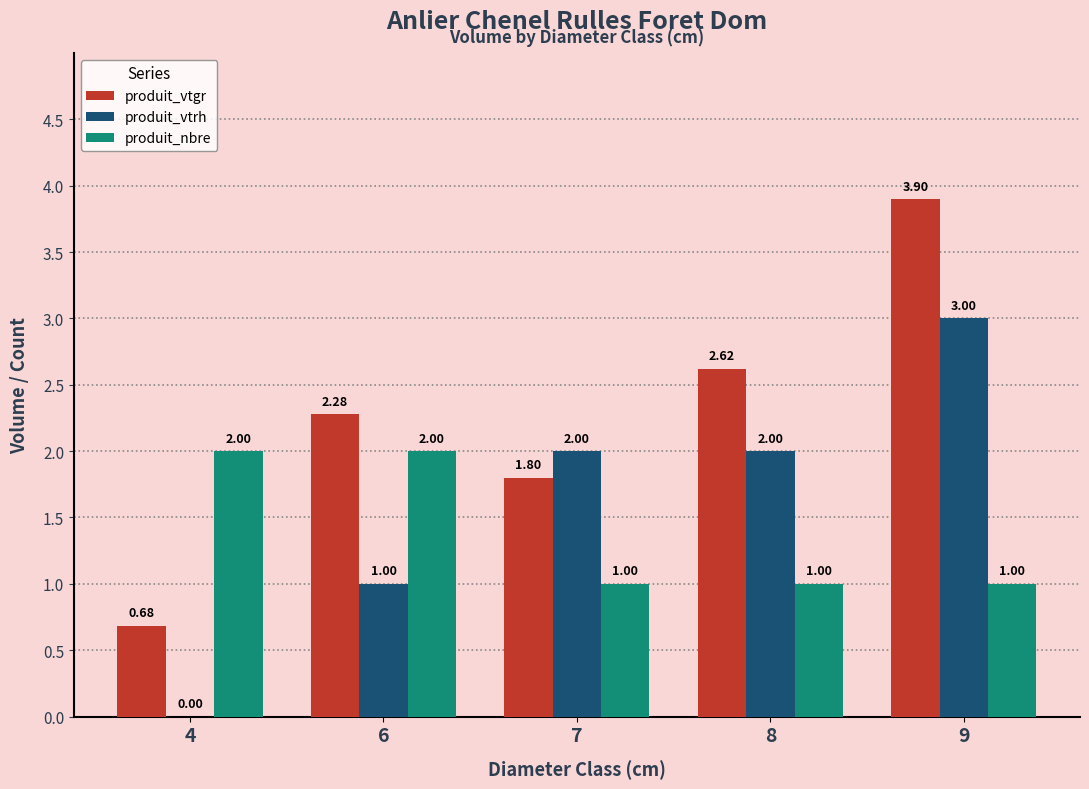

Which series has the largest total across all categories?

produit_vtgr